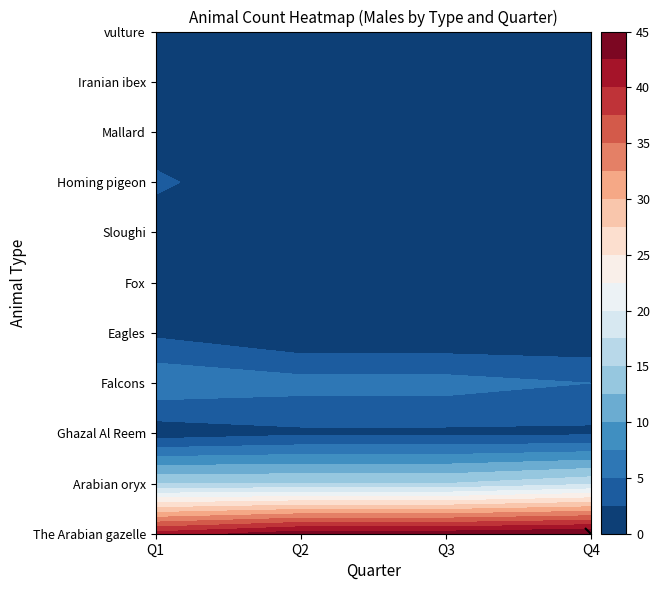

At which category is the sum across all series the highest?

Q1